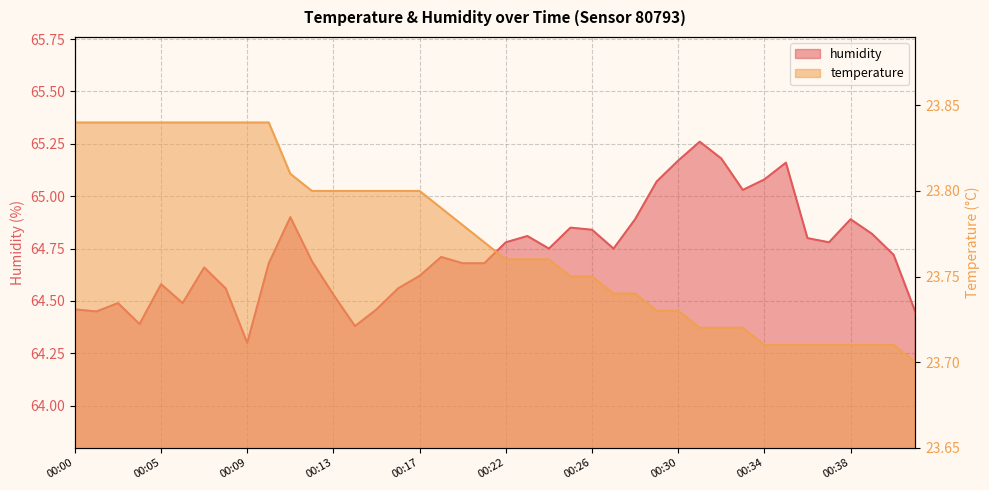

Does the chart have visible grid lines?

Yes